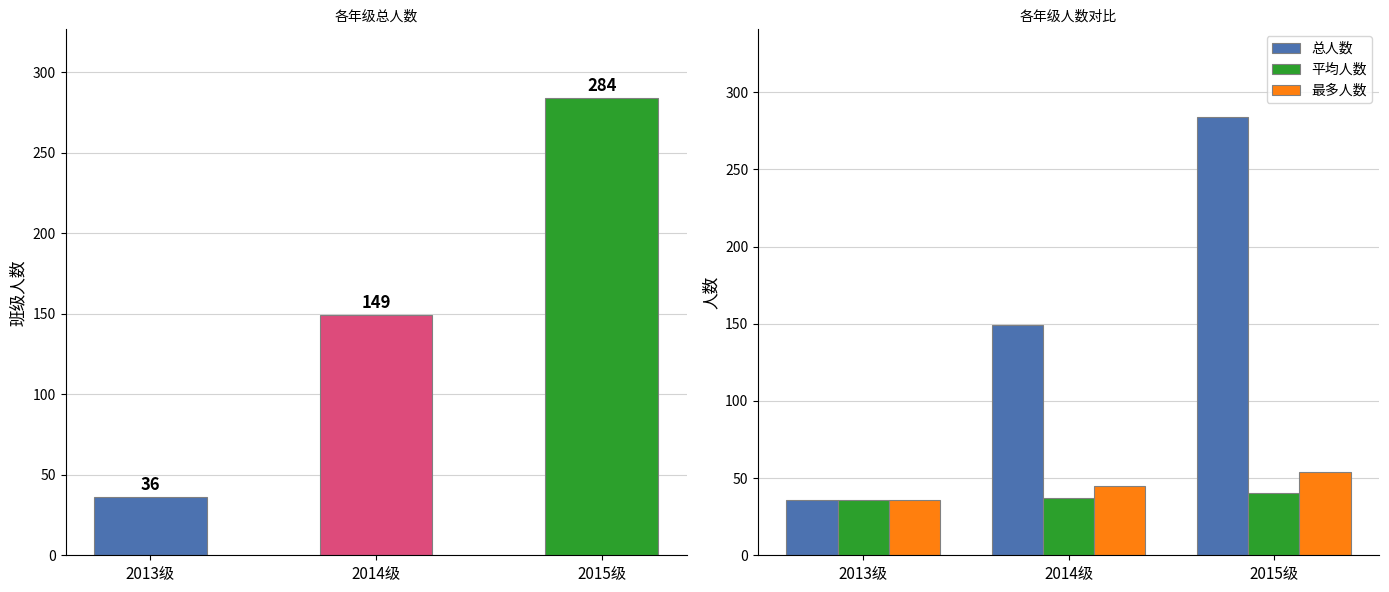

What position from the left is 2014级?

2